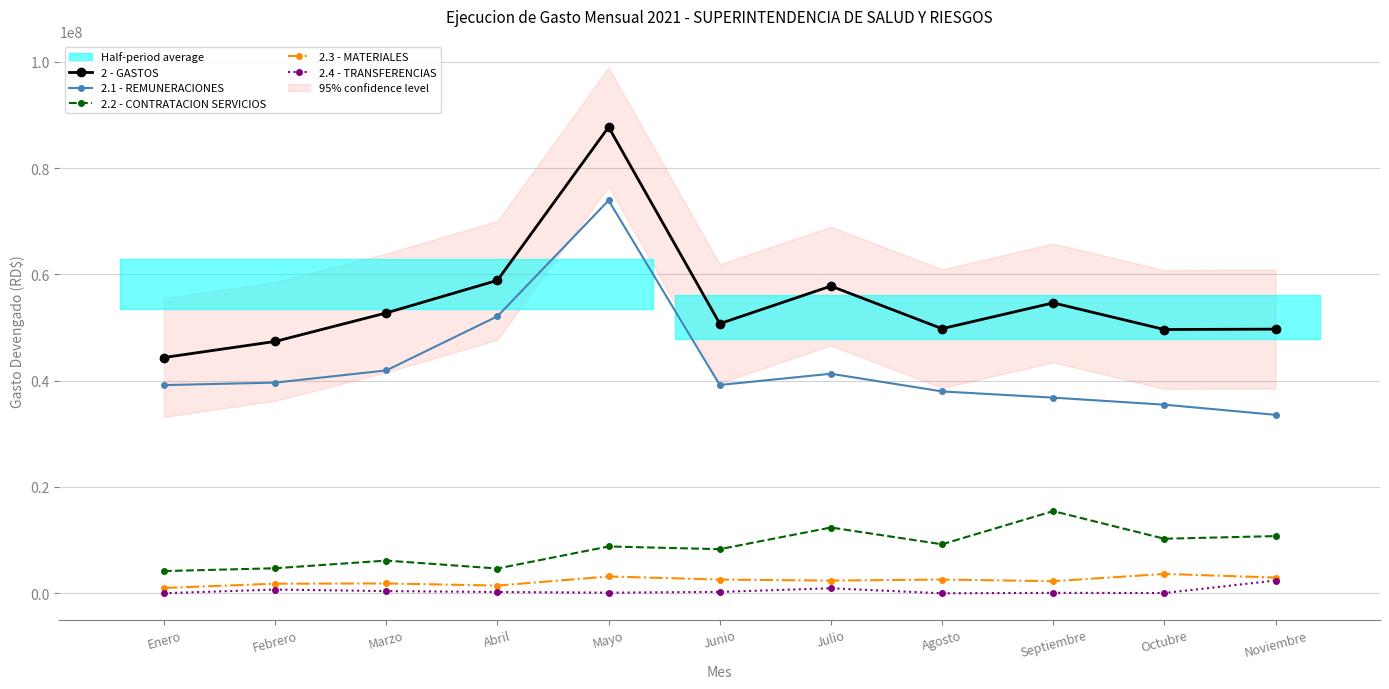

What is the difference between the second highest and second lowest values in the 2.1 - REMUNERACIONES series?

16627065.5